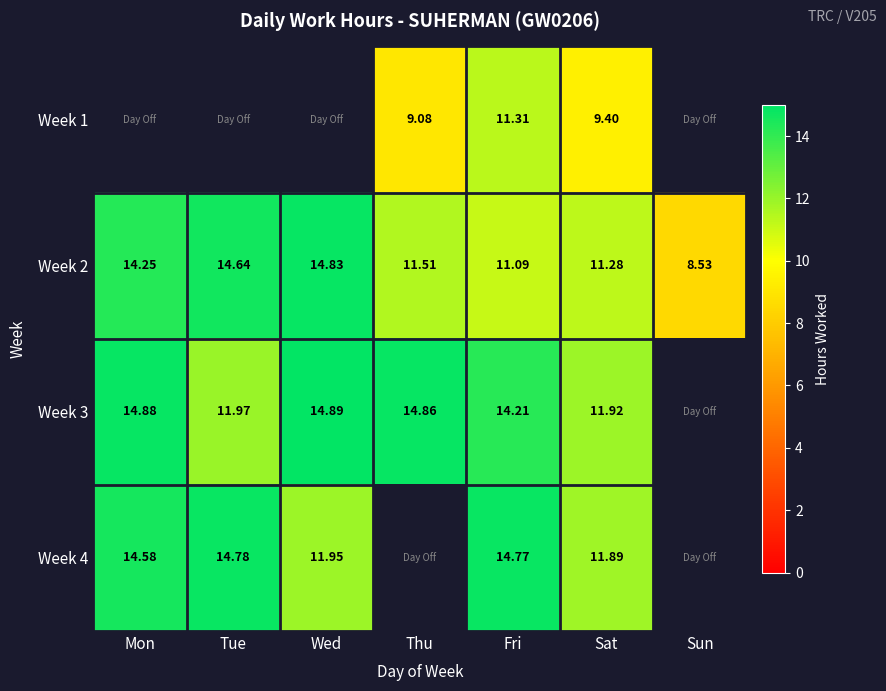

The value of Week 2 at Thu is 11.5. True or false?

True